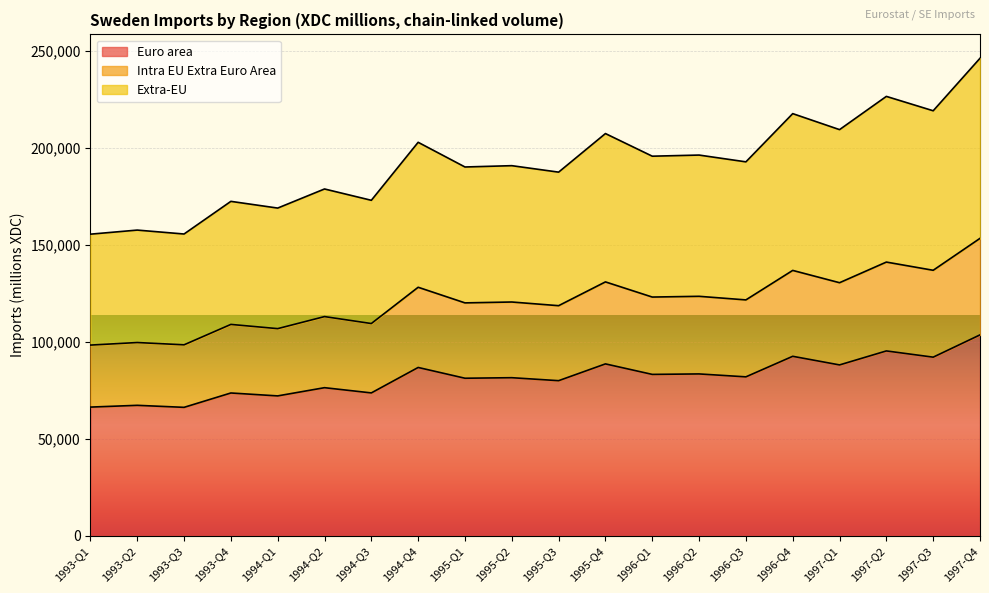

True or false: Intra EU Extra Euro Area and Euro area intersect in this chart.

False